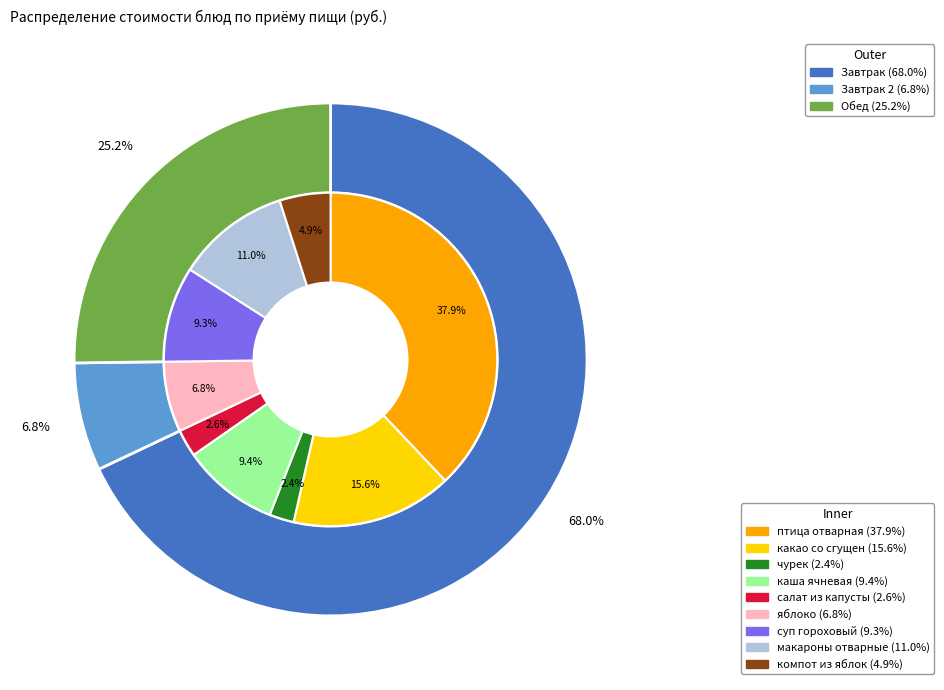

What is the change in value from яблоко to компот из яблок?

-2.1